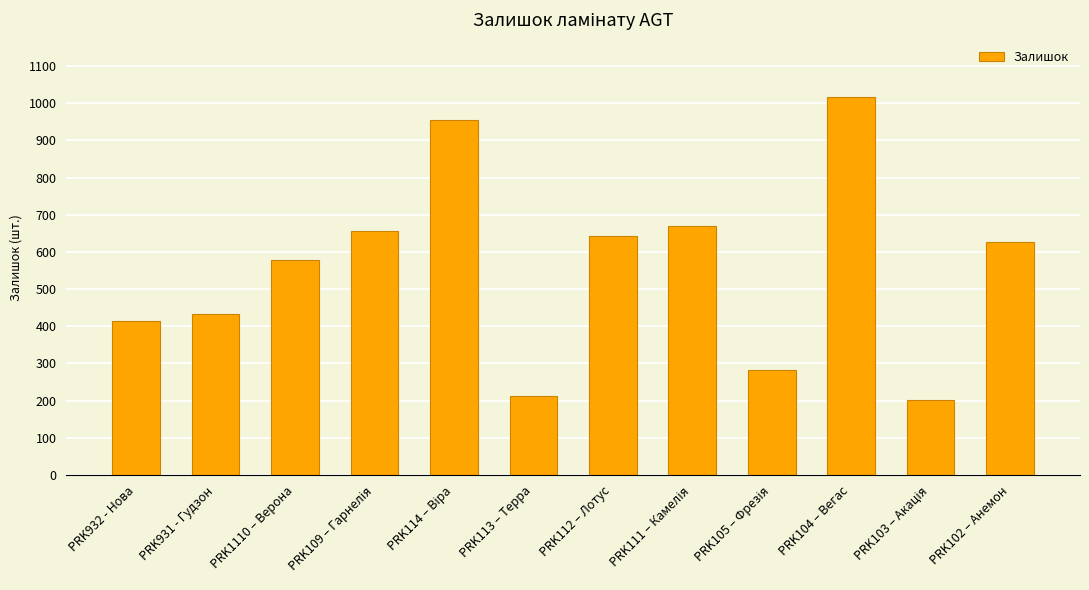

True or false: the data shows 908 at PRK112 – Лотус.

False